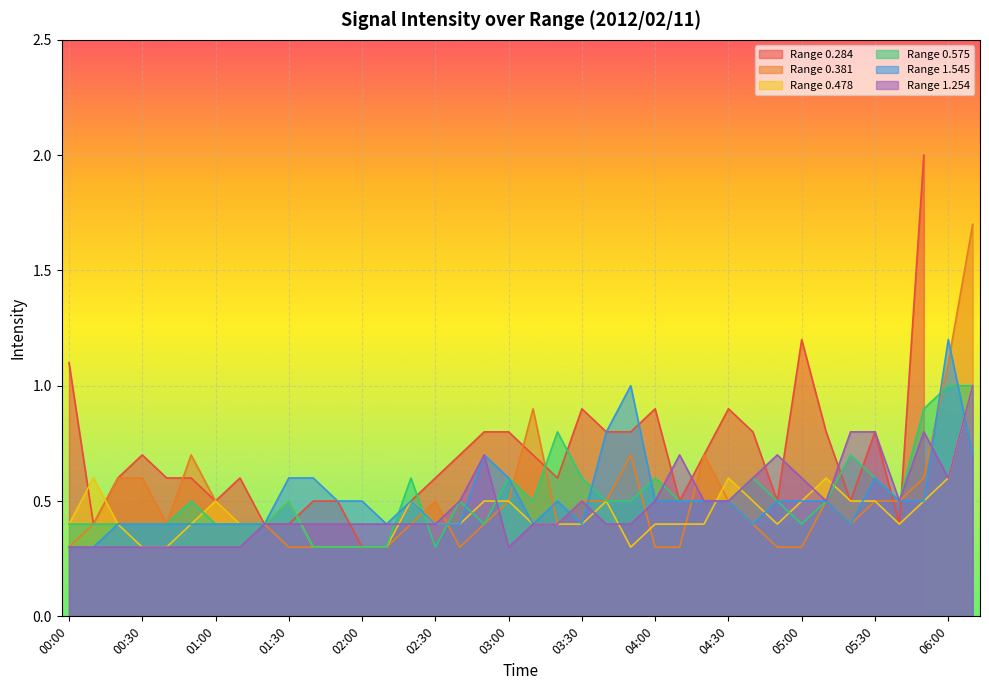

True or false: Range 1.254 has a value of 0.6 at 02:00.

False